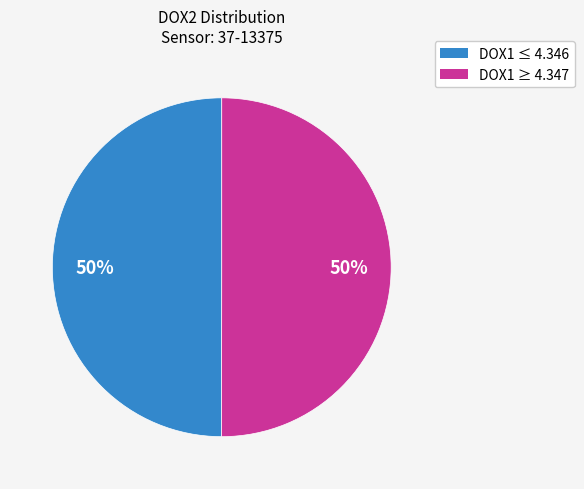

To the nearest percent, what is the average slice percentage?

50%